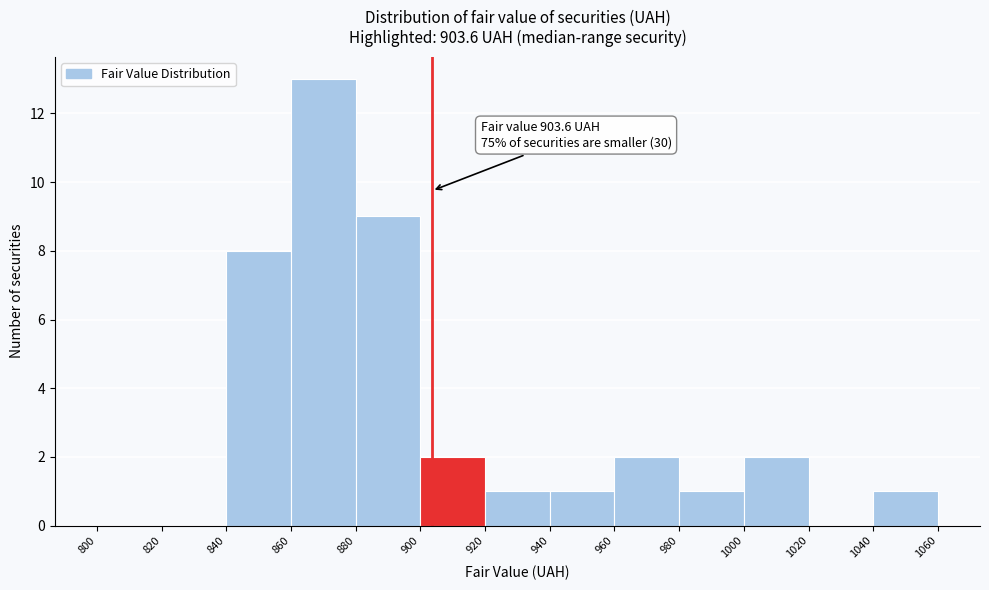

Which range on the x-axis has the tallest bar?

860 to 880